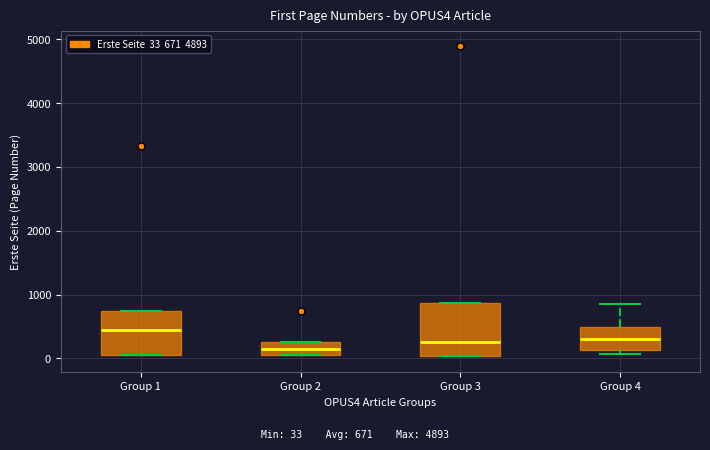

Which box is the tallest, from its lower edge to its upper edge?

Group 3